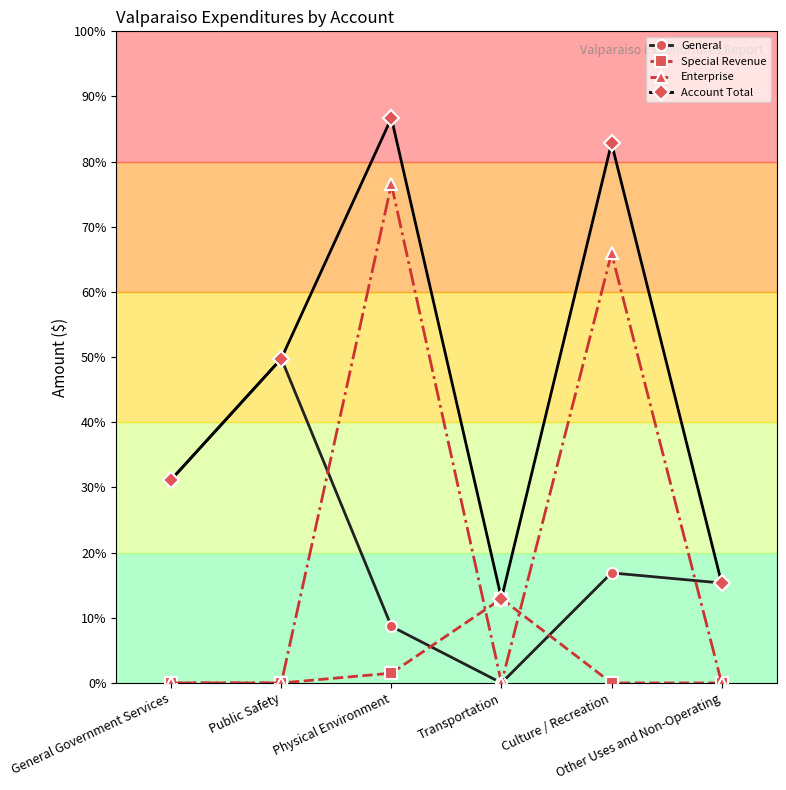

Which series has the largest range (max minus min)?

Enterprise